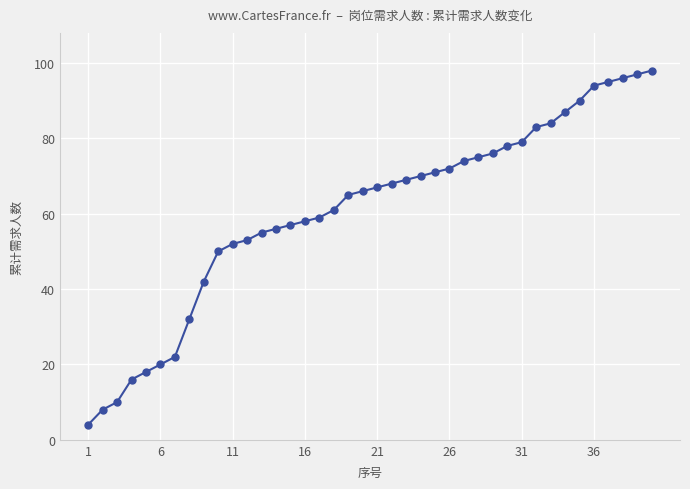

What is the value of the 37th point from the left?

95